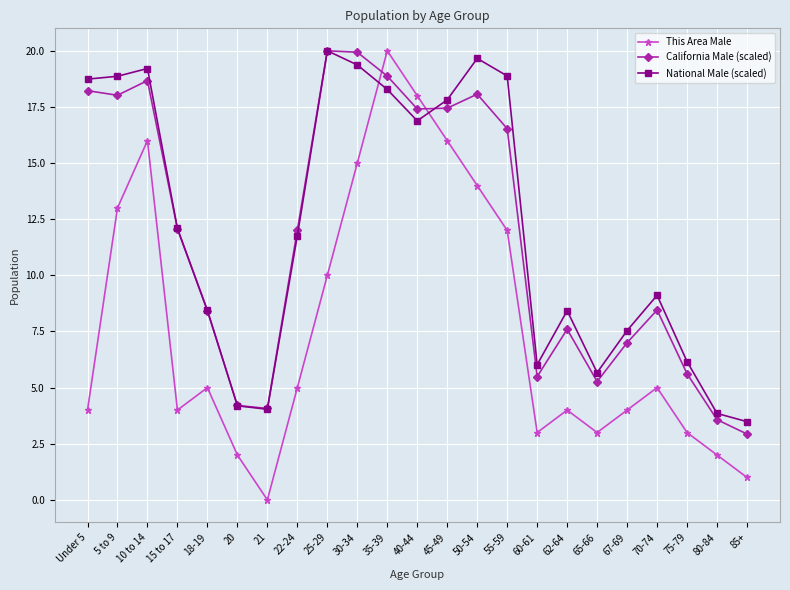

In This Area Male, how many points are lower than both neighbors (excluding endpoints)?

4